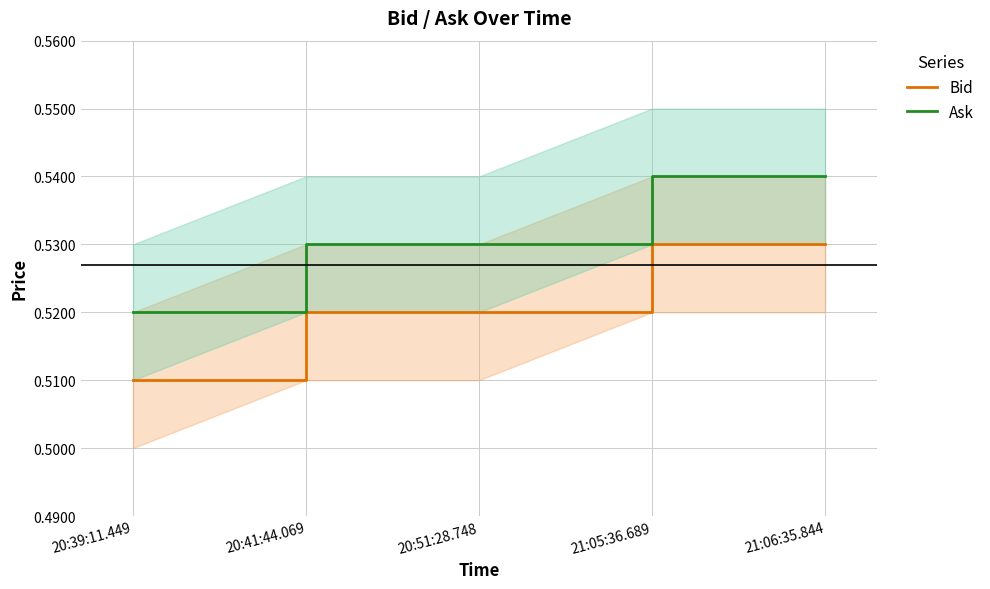

True or false: Ask has more than 0 points higher than both neighbors.

False